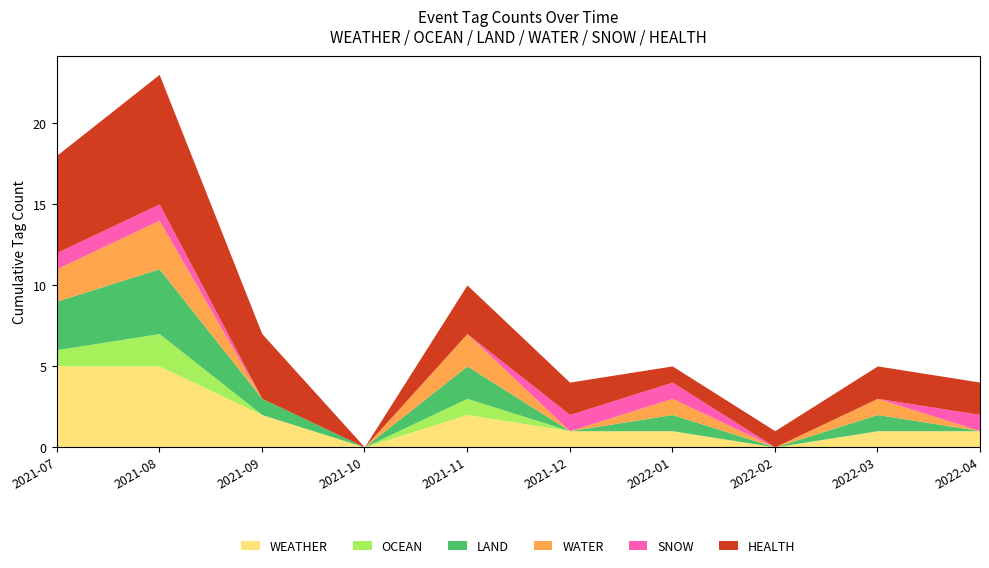

Rank the series by their maximum value, from highest to lowest.

HEALTH, WEATHER, LAND, WATER, OCEAN, SNOW